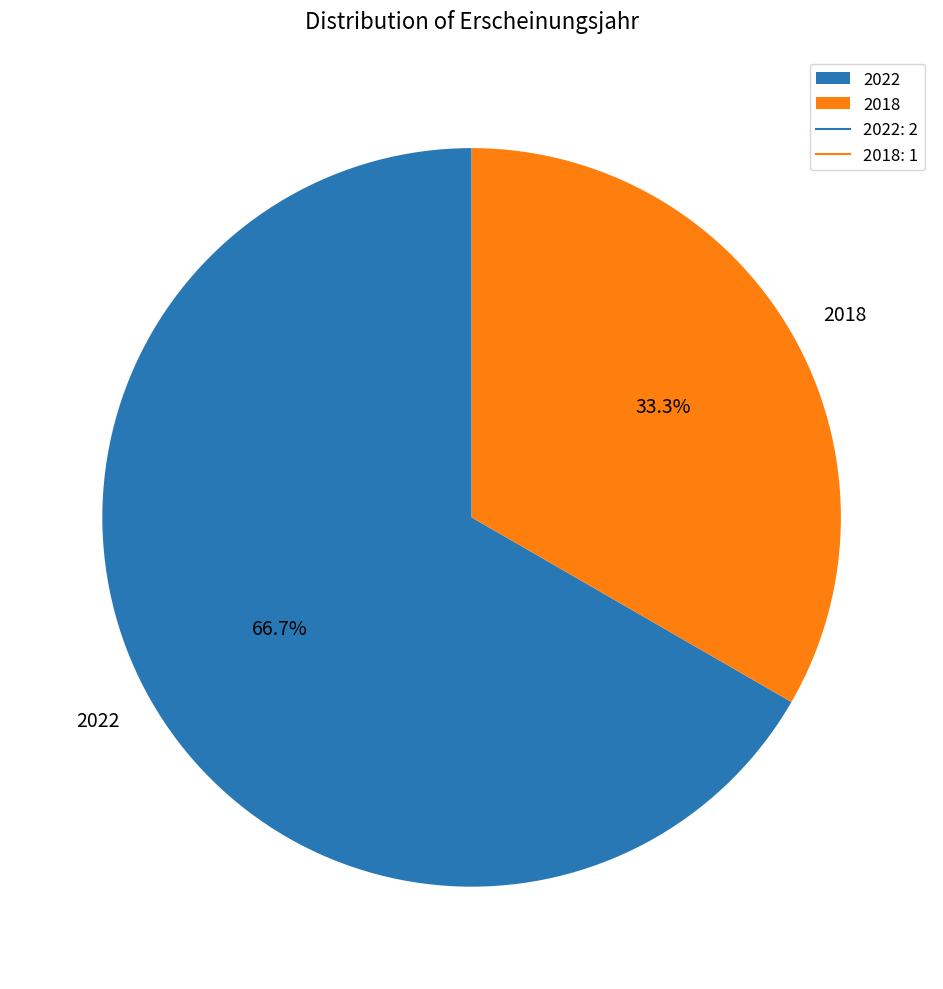

Which slice is the smallest?

2018